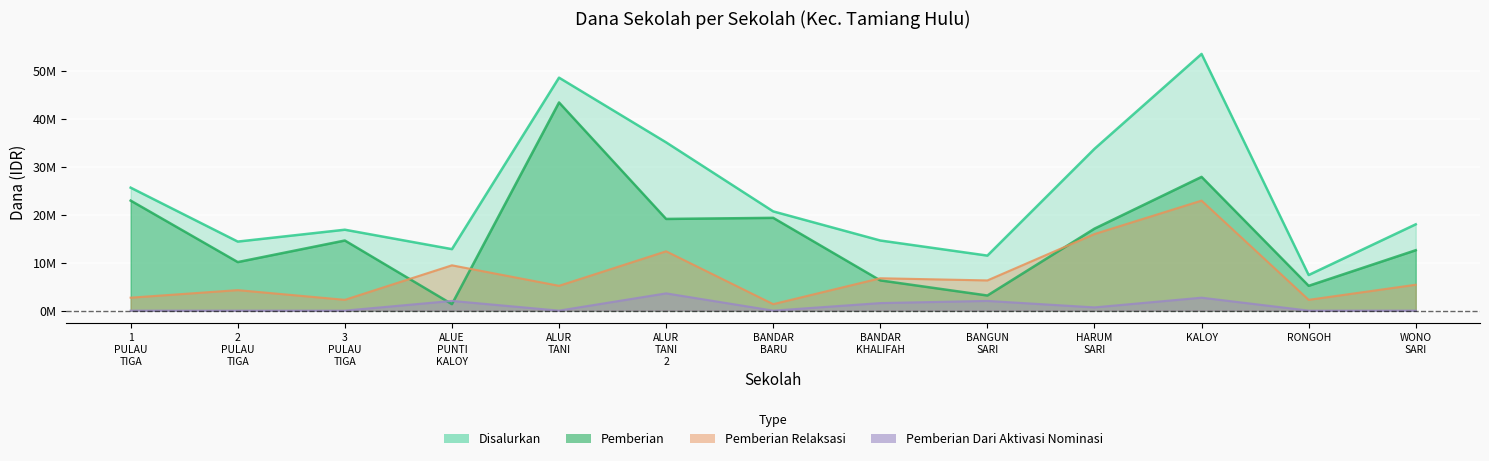

Rank the series by their maximum value, from lowest to highest.

Pemberian Dari Aktivasi Nominasi, Pemberian Relaksasi, Pemberian, Disalurkan